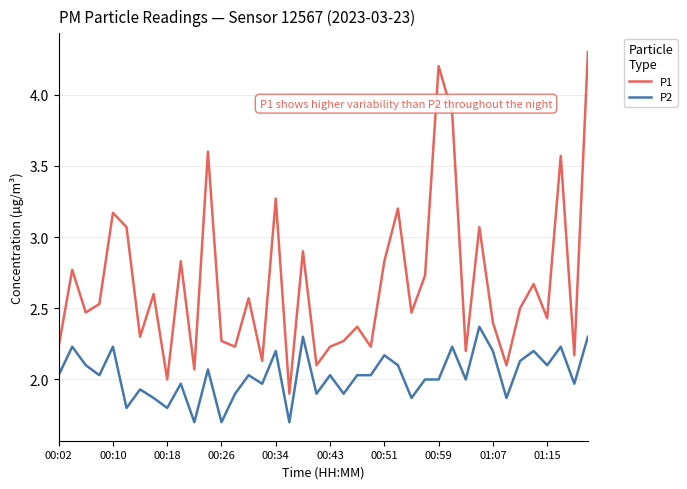

True or false: P1 and P2 cross at least once.

False